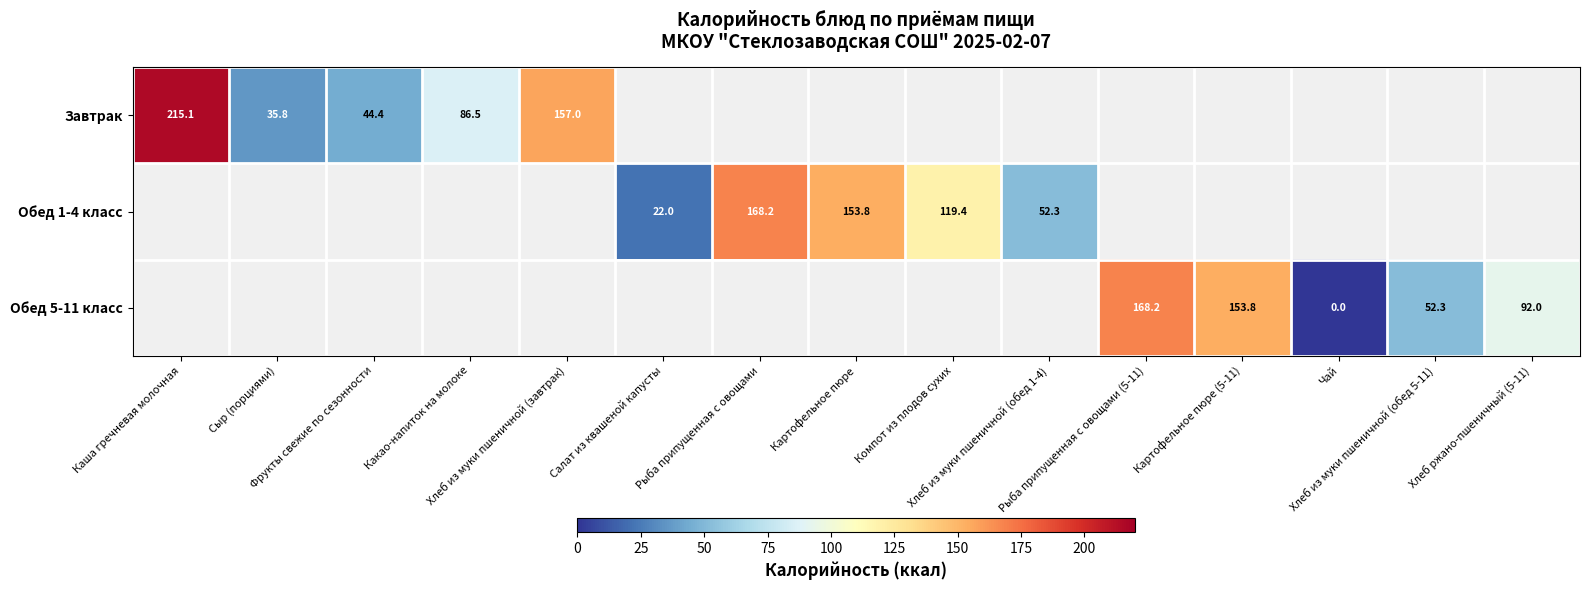

Is the value of Завтрак at Какао-напиток на молоке greater than the value of Обед 5-11 класс at Фрукты свежие по сезонности?

No